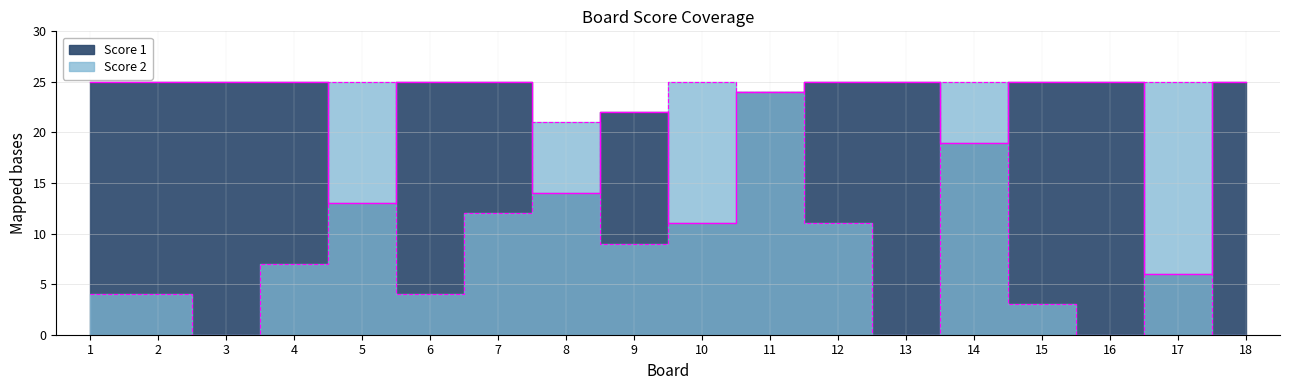

Which series ends up on top after the final intersection of Score 1 and Score 2?

Score 1